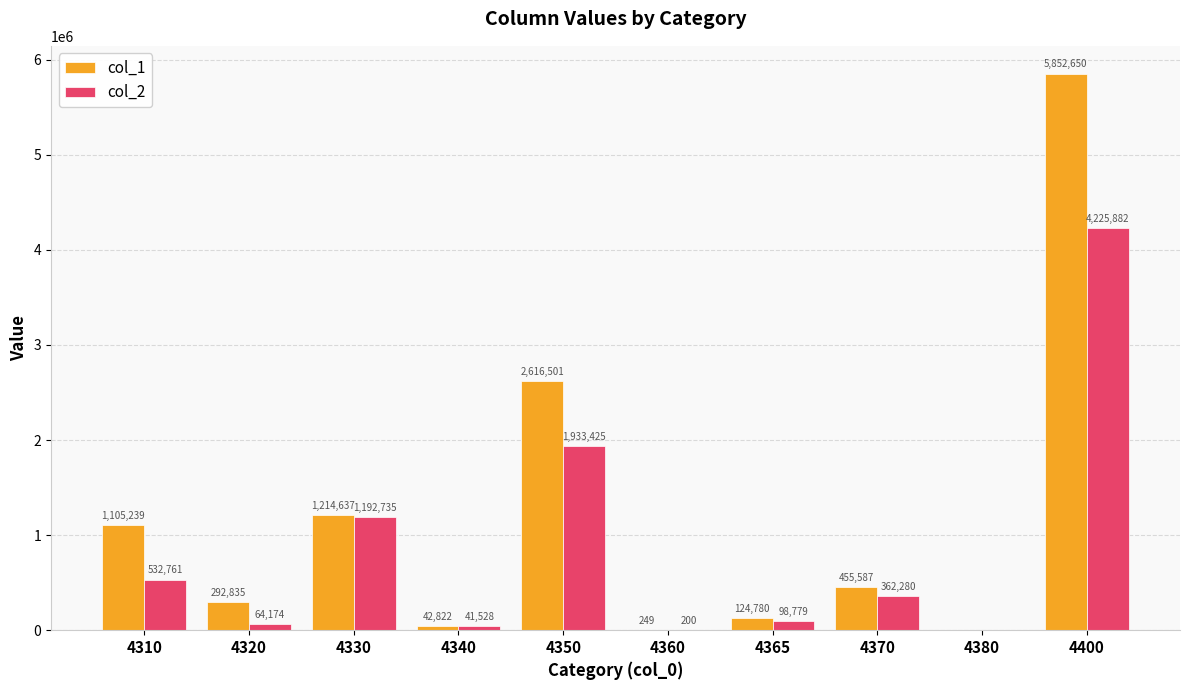

True or false: col_1 has a value of 3444870 at 4380.

False